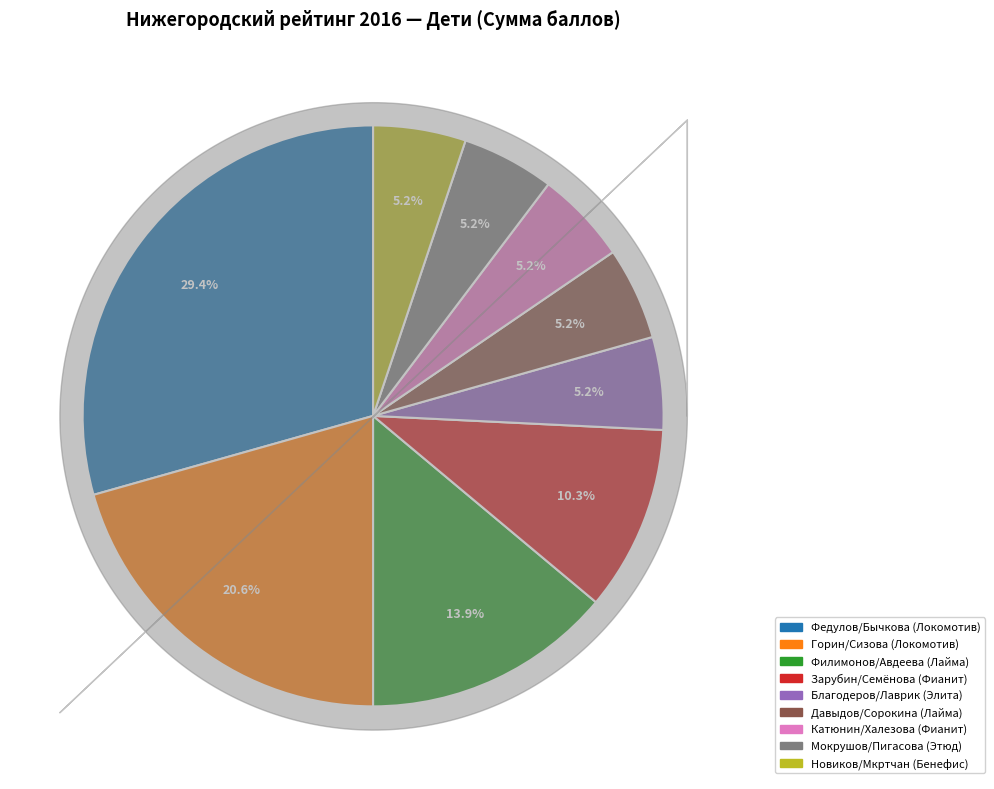

Count the number of slices in the pie.

9